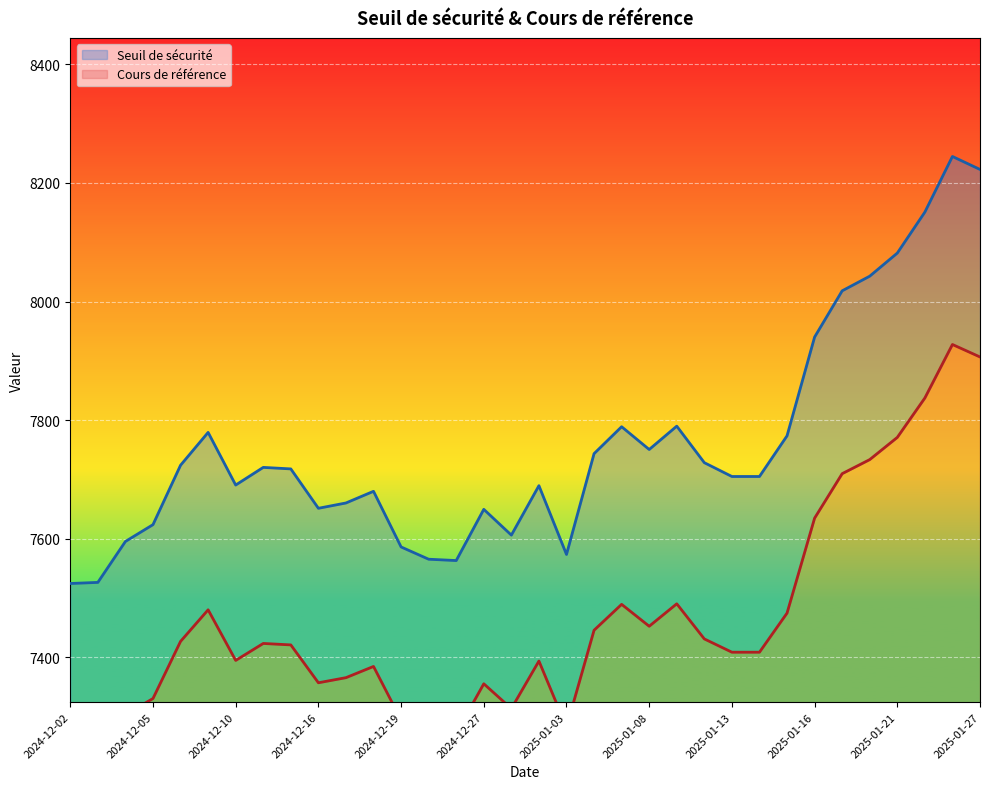

Rank the series by their maximum value, from highest to lowest.

Seuil de sécurité, Cours de référence